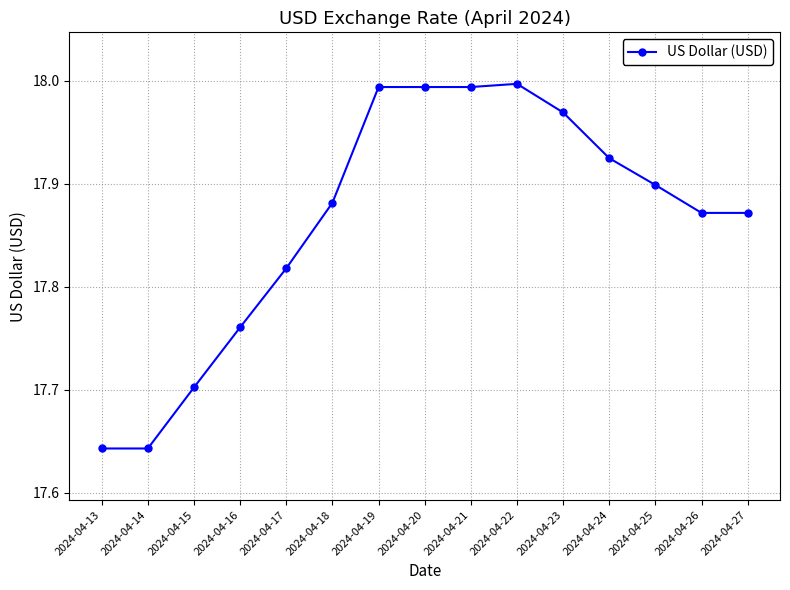

What is the sum of all values?

268.0